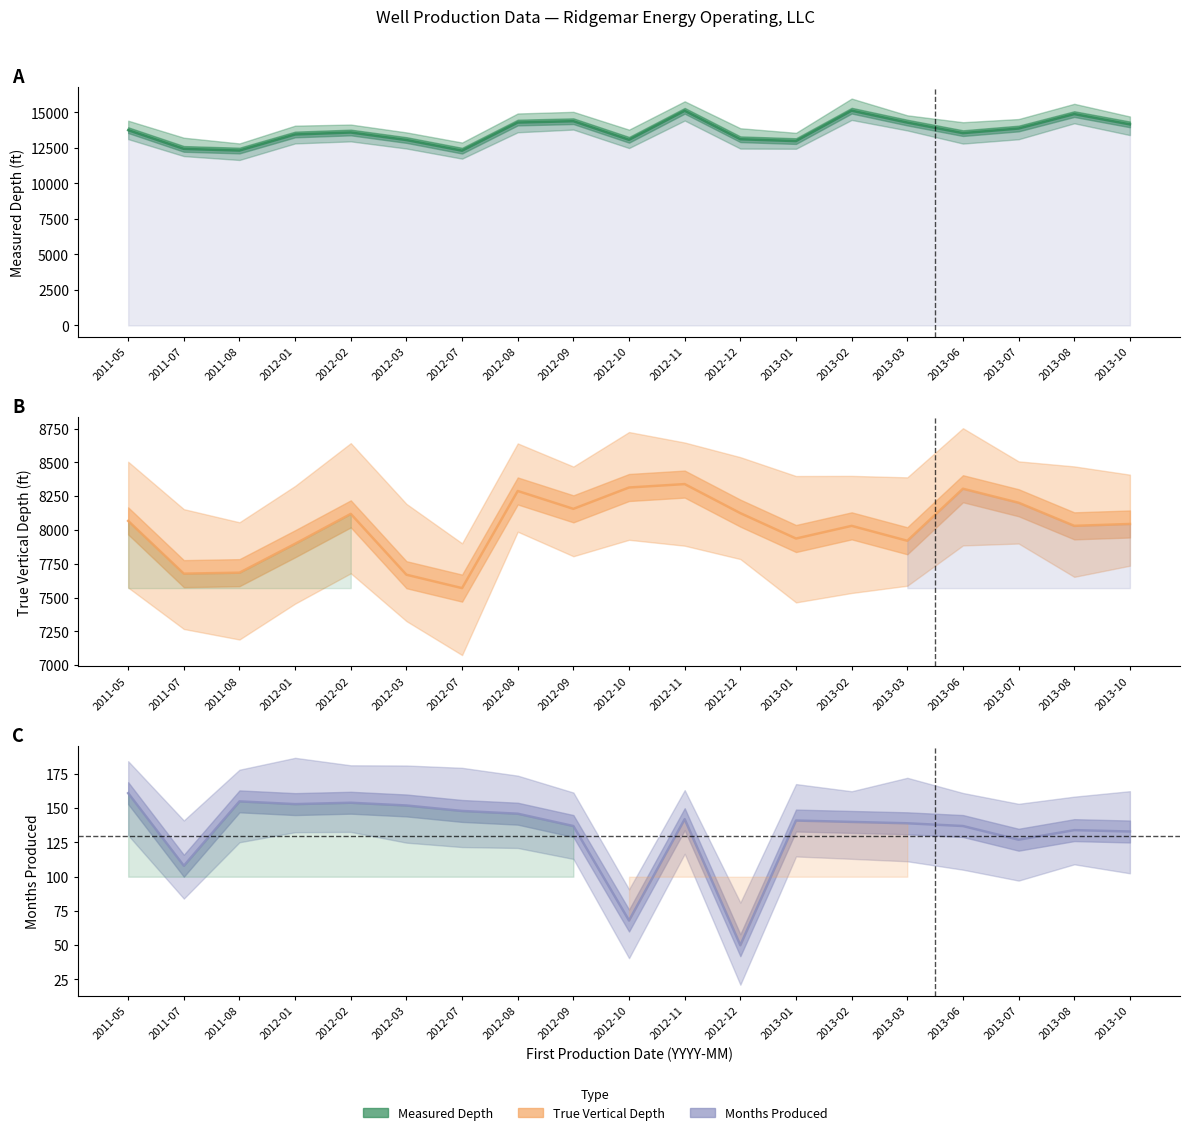

What is the value of the Measured Depth point at the 10th from the left?

13065.0